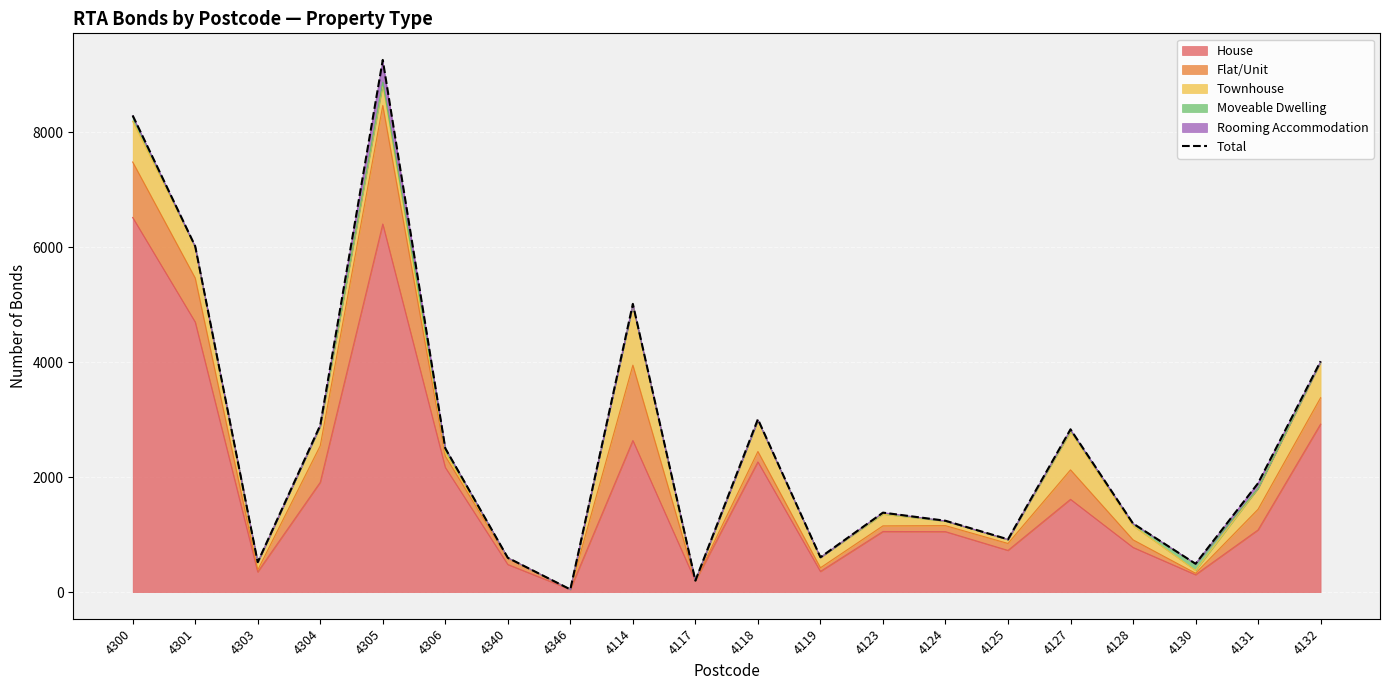

List the labels in order of value, largest first.

4305, 4300, 4301, 4114, 4132, 4118, 4304, 4127, 4306, 4131, 4123, 4124, 4128, 4125, 4119, 4340, 4303, 4130, 4117, 4346